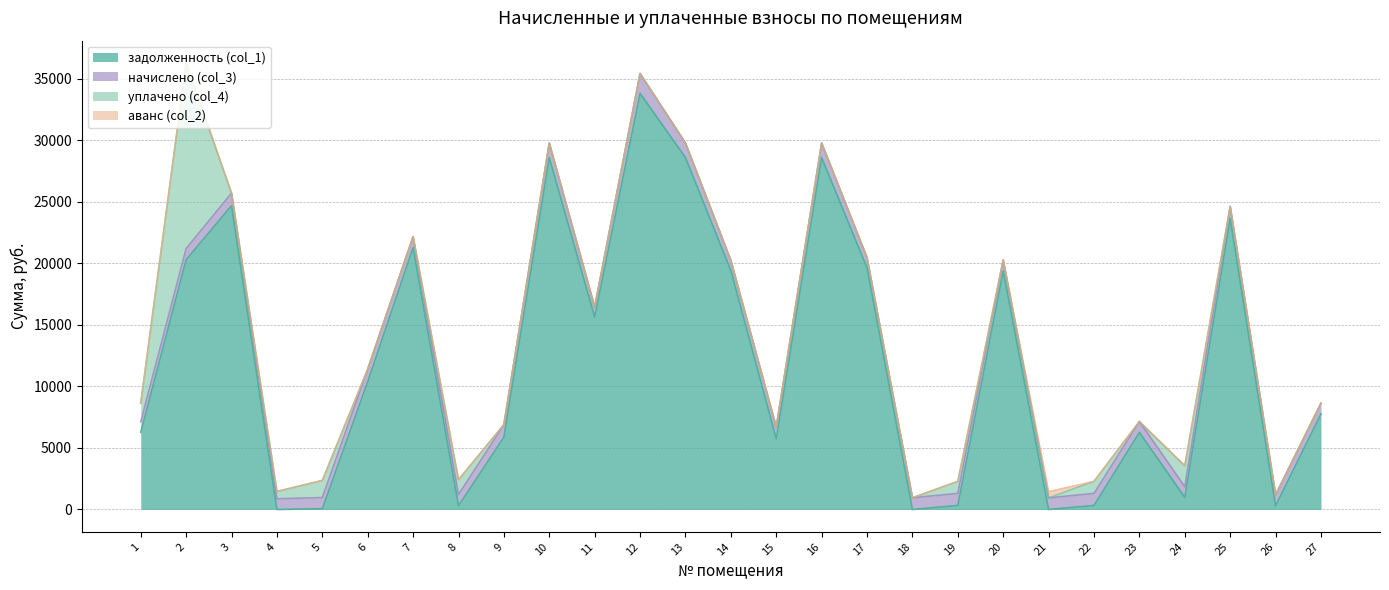

Reading left to right, transcribe all the data shown in this chart.

задолженность (col_1): 1=6256.4	2=20284.4	3=24674.2	4=0.0	5=59.0	6=10374.4	7=21283.7	8=301.8	9=5869.9	10=28582.4	11=15635.7	12=33800.6	13=28582.4	14=19418.9	15=5743.3	16=28582.4	17=19635.7	18=0.0	19=326.3	20=19378.0	21=0.0	22=326.3	23=6261.8	24=982.2	25=23638.1	26=295.1	27=7760.4
начислено (col_3): 1=867.8	2=906.8	3=1021.8	4=871.6	5=906.8	6=1021.8	7=881.4	8=906.8	9=1021.8	10=1183.7	11=813.1	12=1606.8	13=1183.7	14=813.1	15=951.6	16=1183.7	17=813.1	18=951.6	19=978.9	20=885.3	21=943.8	22=978.9	23=883.4	24=867.8	25=978.9	26=885.3	27=867.8
уплачено (col_4): 1=1500.0	2=15075.5	3=0.0	4=585.0	5=1393.8	6=0.0	7=0.0	8=1208.5	9=0.0	10=0.0	11=0.0	12=0.0	13=0.0	14=0.0	15=0.0	16=0.0	17=0.0	18=0.0	19=978.8	20=0.0	21=0.0	22=978.9	23=0.0	24=1700.0	25=0.0	26=0.0	27=0.0
аванс (col_2): 1=0.0	2=0.0	3=0.0	4=15.6	5=0.0	6=0.0	7=0.0	8=0.0	9=0.0	10=0.0	11=0.0	12=0.0	13=0.0	14=0.0	15=0.0	16=0.0	17=0.0	18=0.8	19=0.0	20=0.0	21=504.7	22=0.0	23=0.0	24=0.0	25=0.0	26=0.0	27=0.0